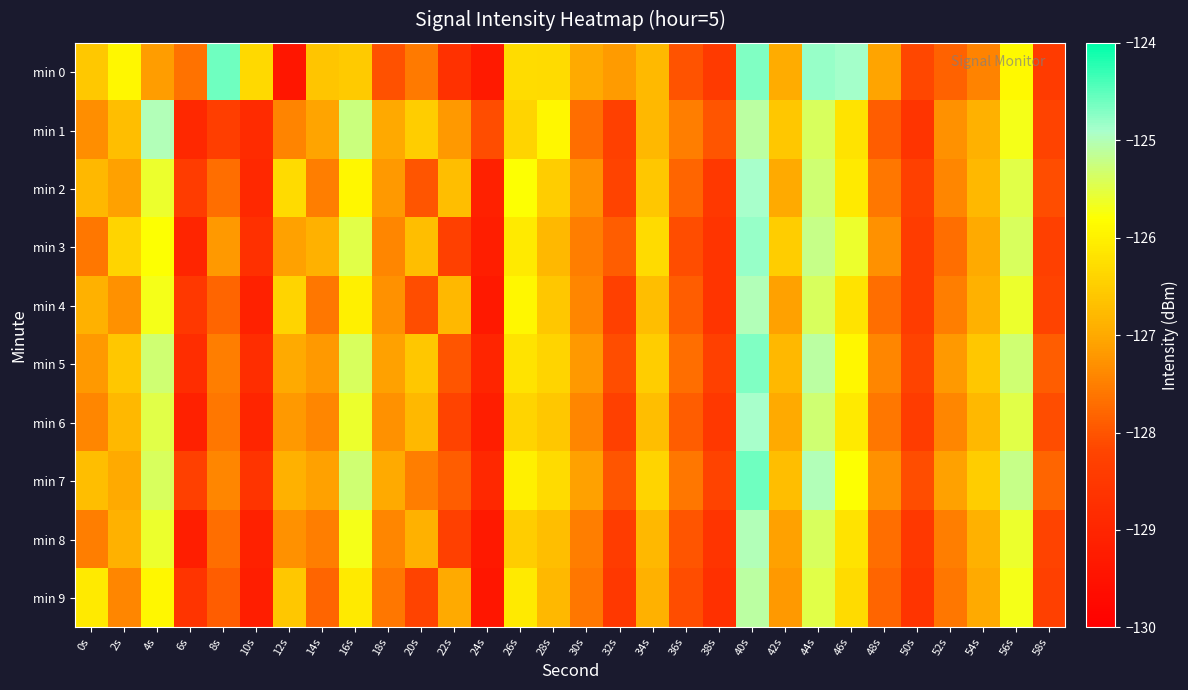

At 4s, list the series in order from smallest to largest.

min 0, min 9, min 3, min 4, min 2, min 8, min 6, min 7, min 5, min 1